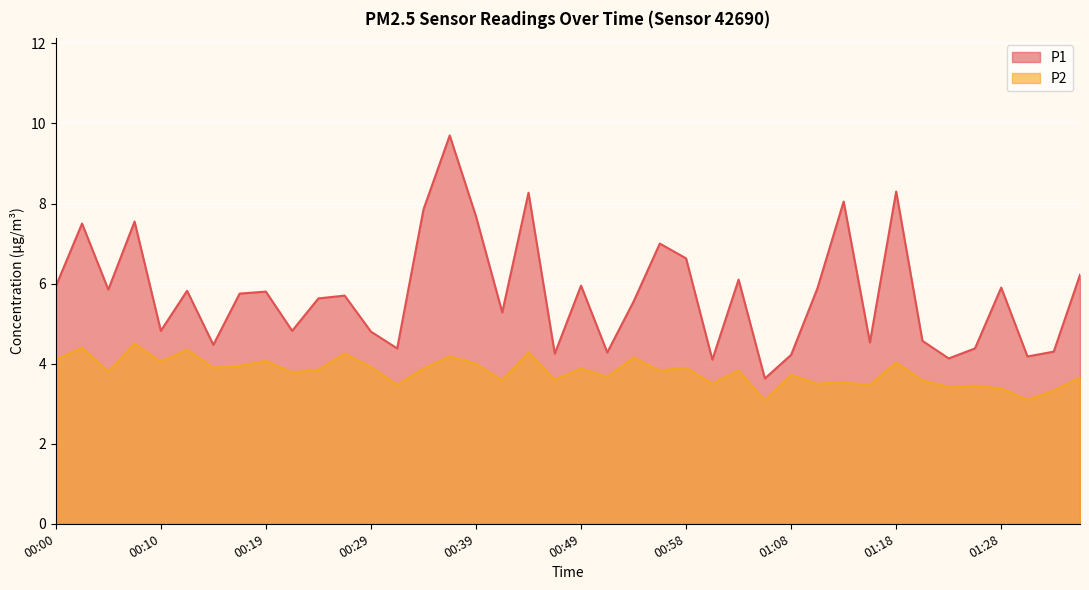

What is the maximum value shown in the chart?

9.7